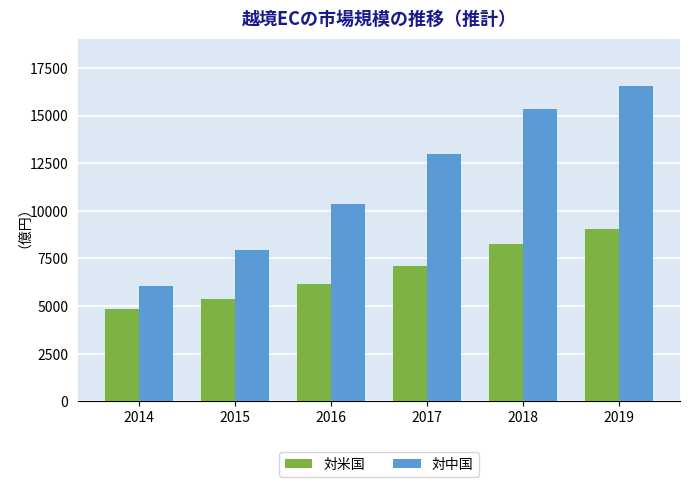

Reading left to right, list all the values displayed in this chart.

対米国: 2014=4868	2015=5381	2016=6156	2017=7128	2018=8238	2019=9034
対中国: 2014=6064	2015=7956	2016=10366	2017=12978	2018=15345	2019=16558